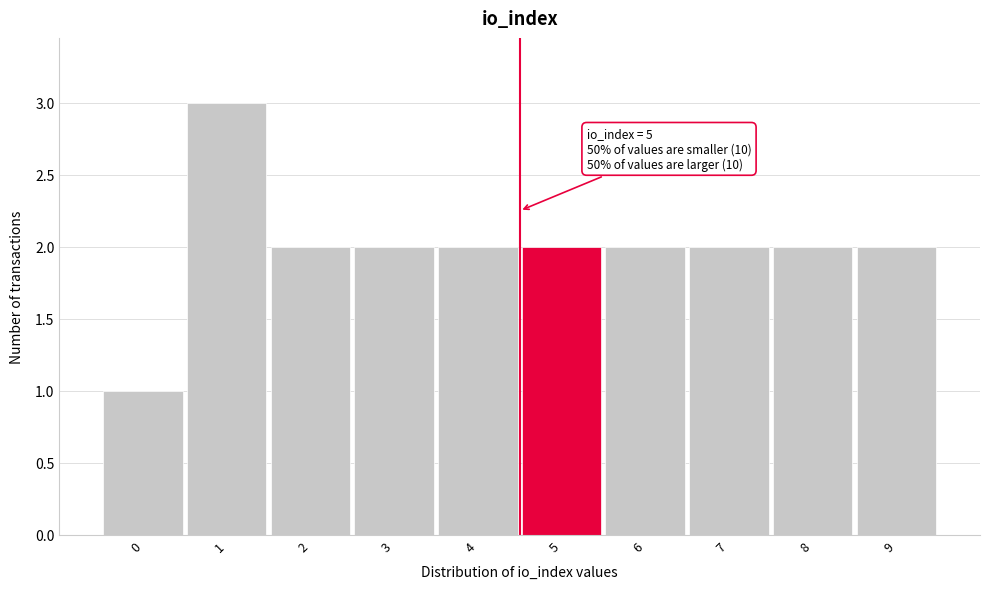

Reading left to right, list all the values displayed in this chart.

1	3	2	2	2	2	2	2	2	2